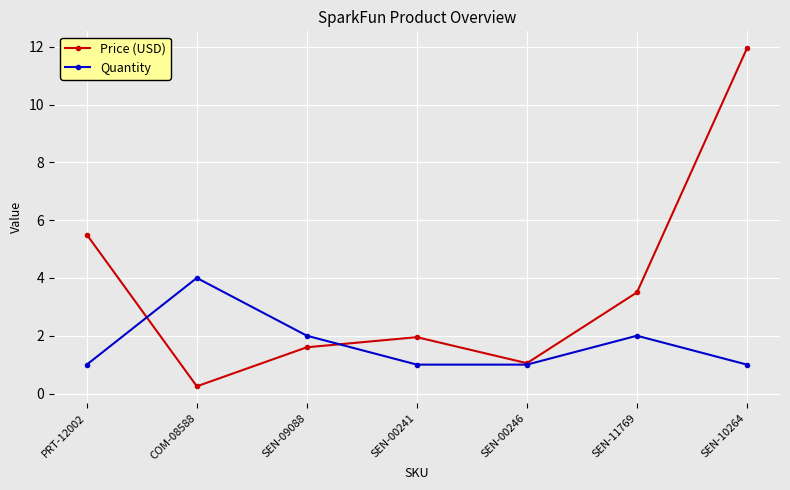

List the series in order of their peak value, highest first.

Price (USD), Quantity